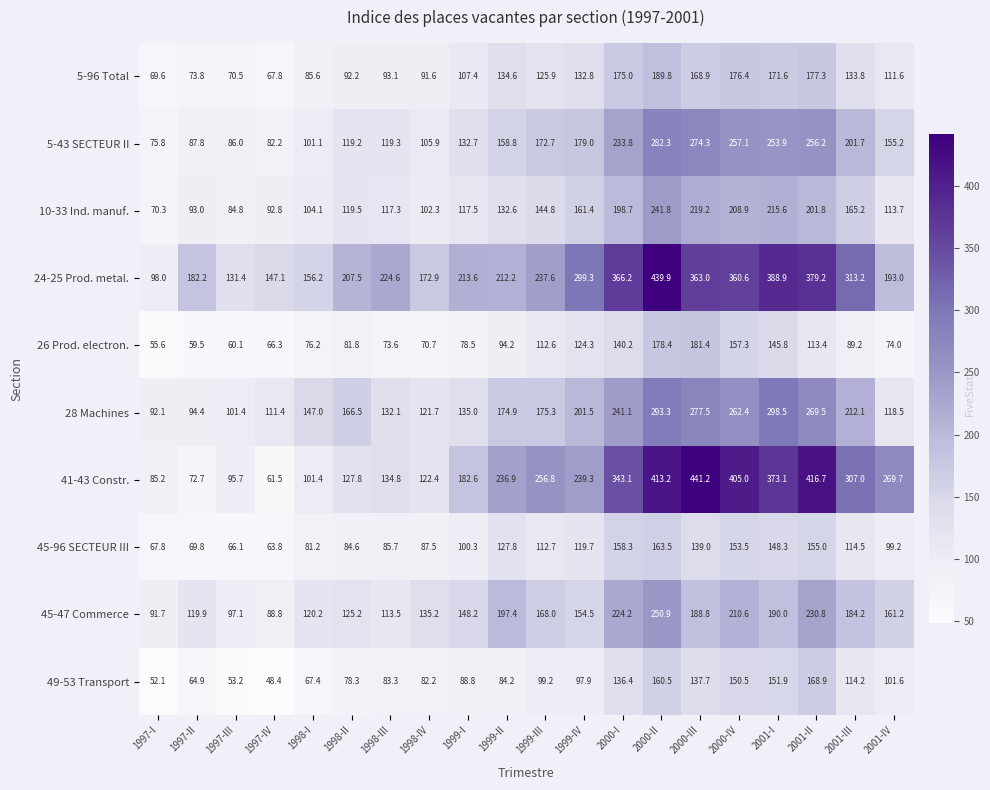

True or false: 49-53 Transport has a value of 99.2 at 1999-III.

True